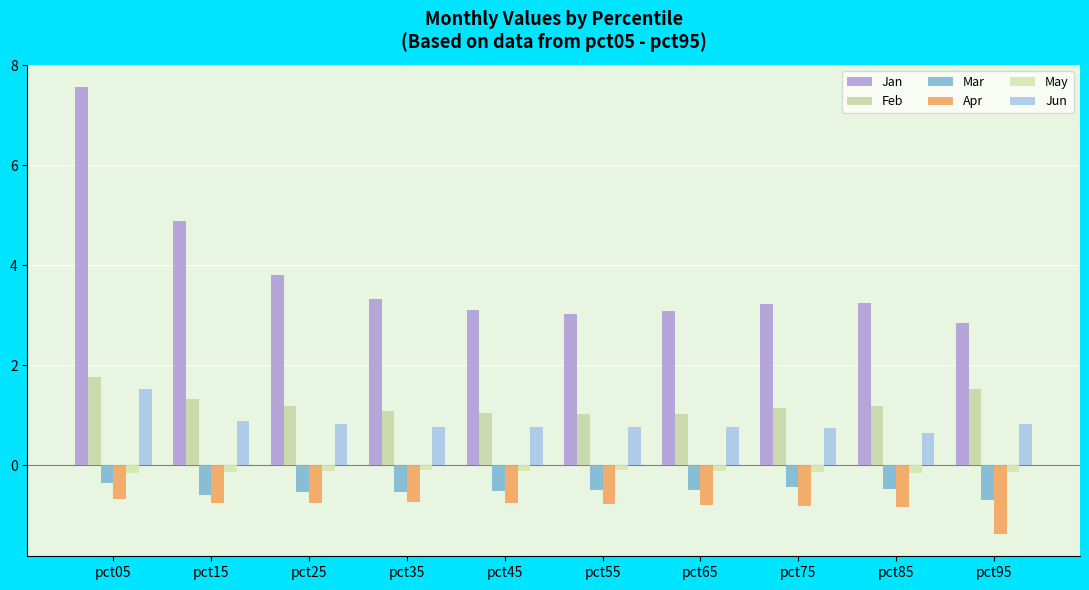

What is the lowest value of the Mar series?

-0.7